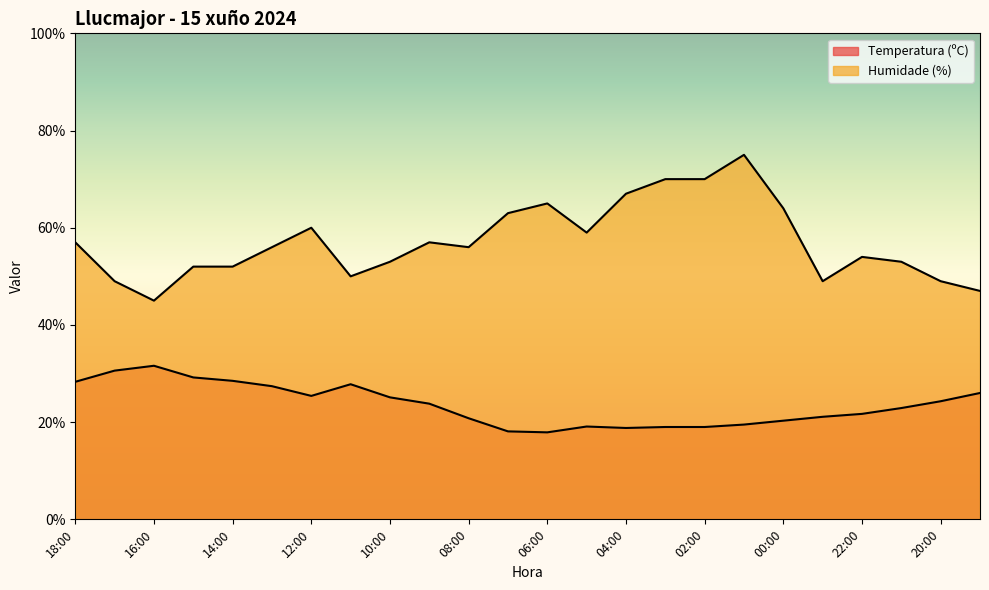

Where is the first local maximum for Temperatura (ºC)?

16:00